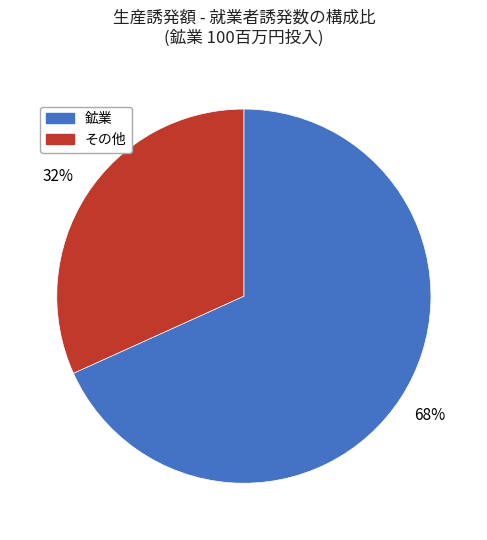

Combined, do その他 and 鉱業 account for over 50%?

Yes